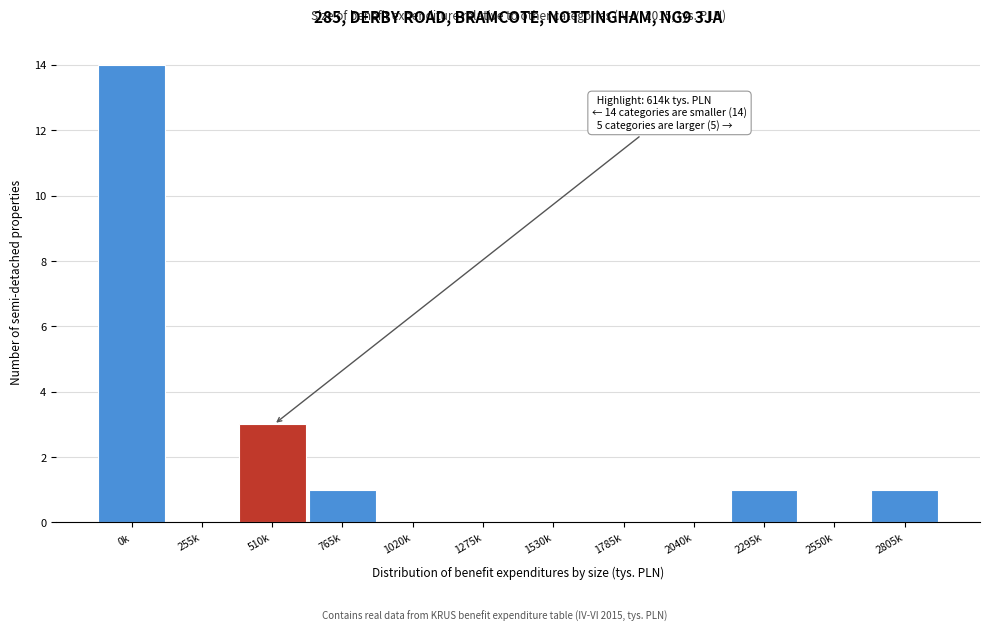

Reading left to right, what are all the values shown in this chart?

0k=14	255k=0	510k=3	765k=1	1020k=0	1275k=0	1530k=0	1785k=0	2040k=0	2295k=1	2550k=0	2805k=1